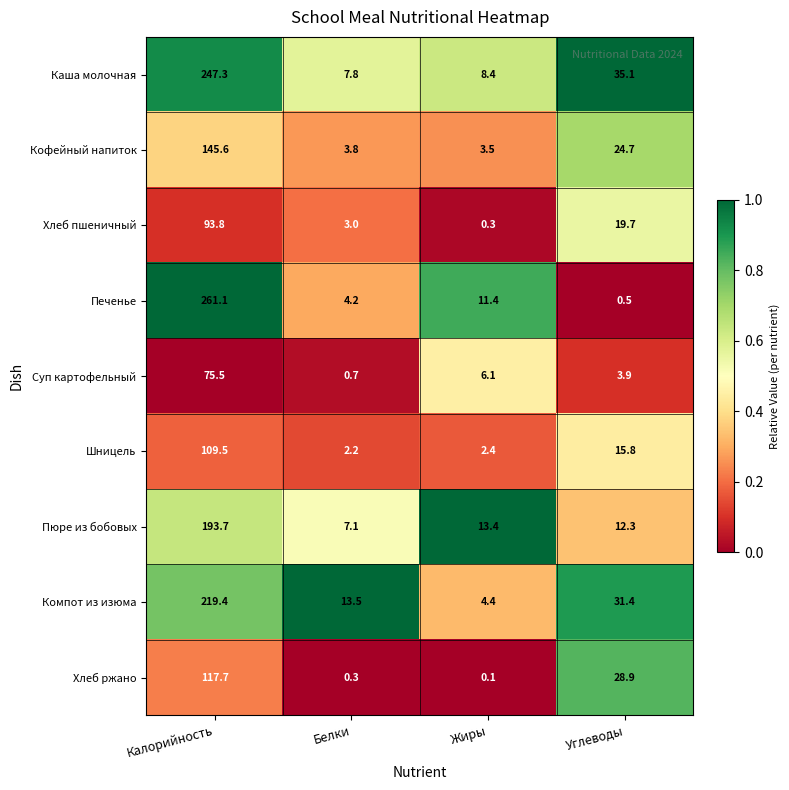

Which series changed the most between Белки and Углеводы?

Хлеб ржано